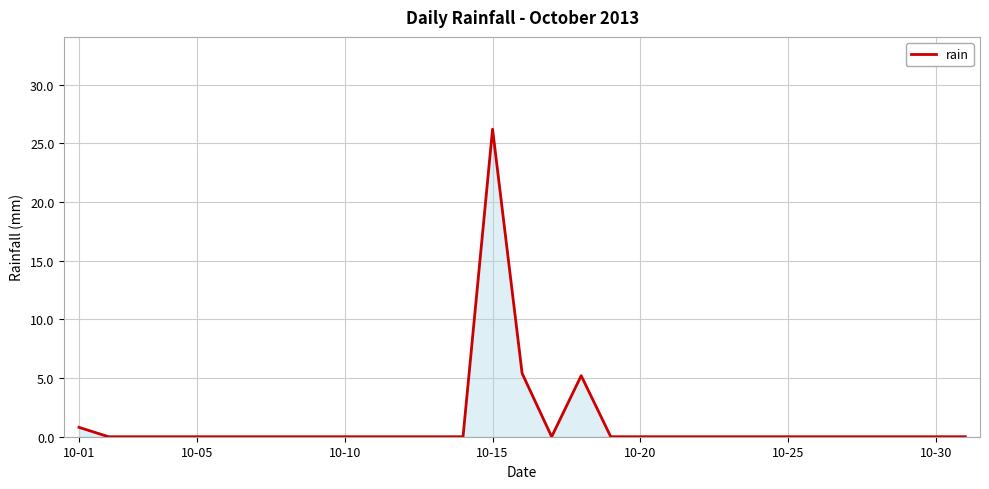

What is the maximum value shown in the chart?

26.2